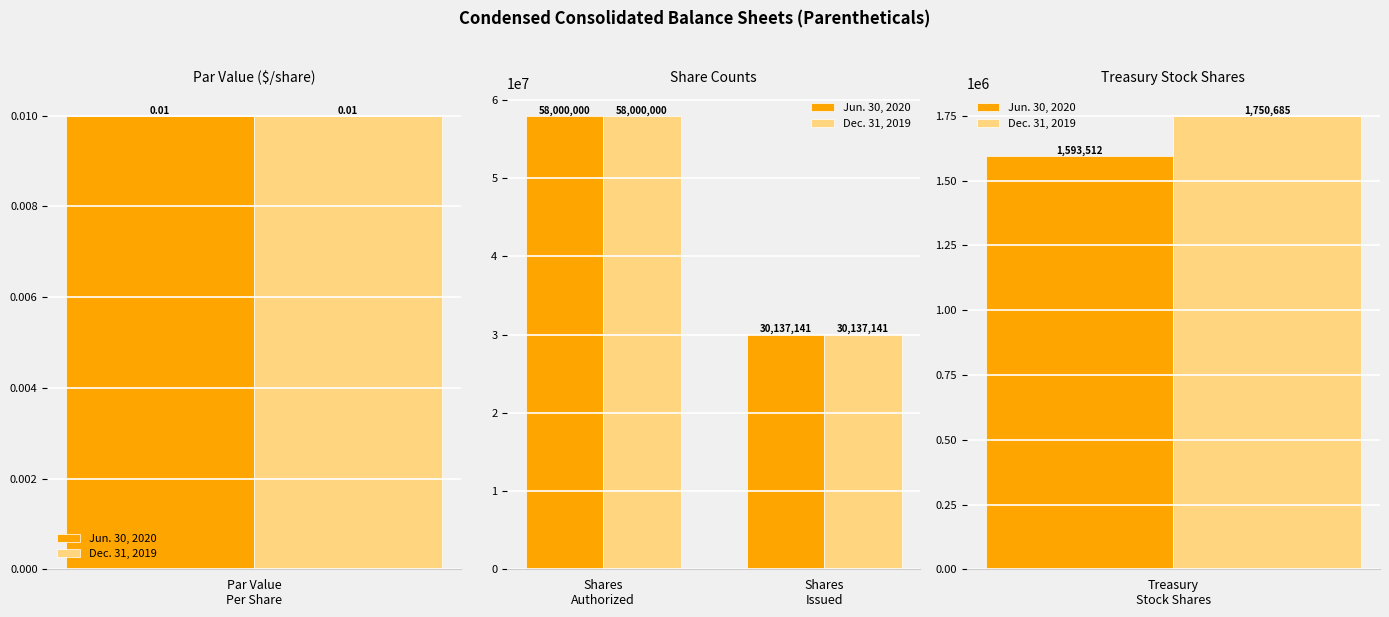

The Jun. 30, 2020 series shows 46198852 at Shares Issued. True or false?

False